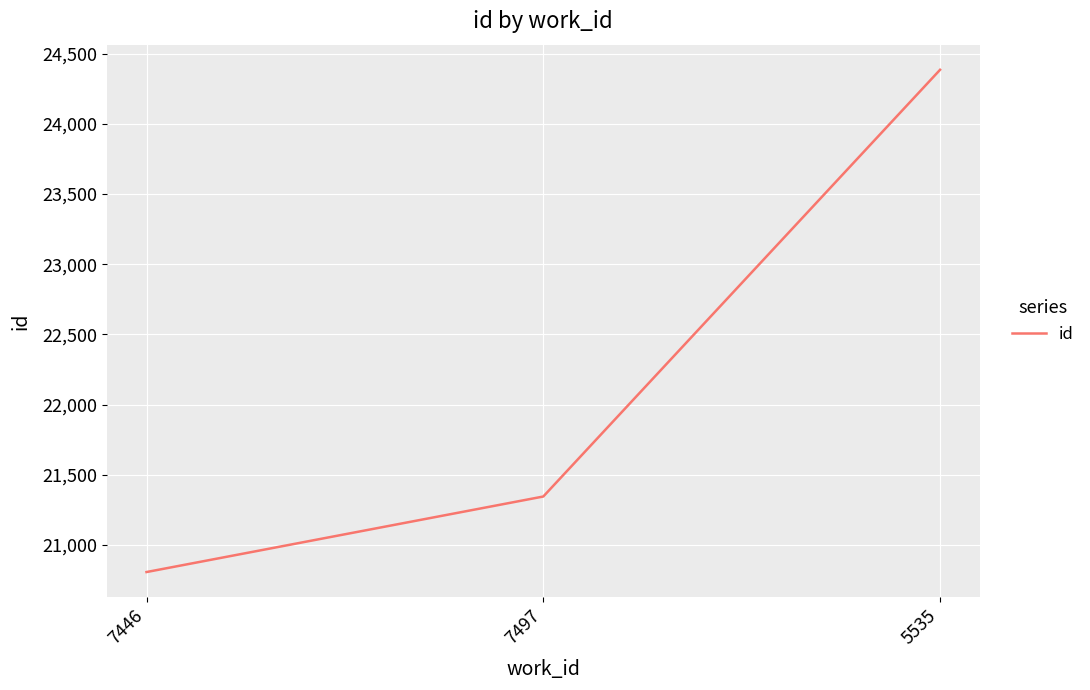

Is it true that the value at 7497 is 21345?

True